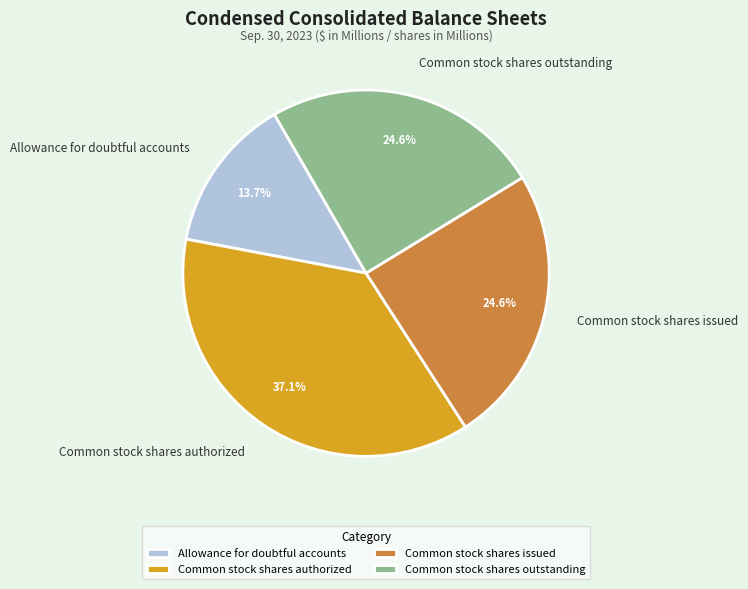

Is it true that Common stock shares issued is 35% of the pie?

False